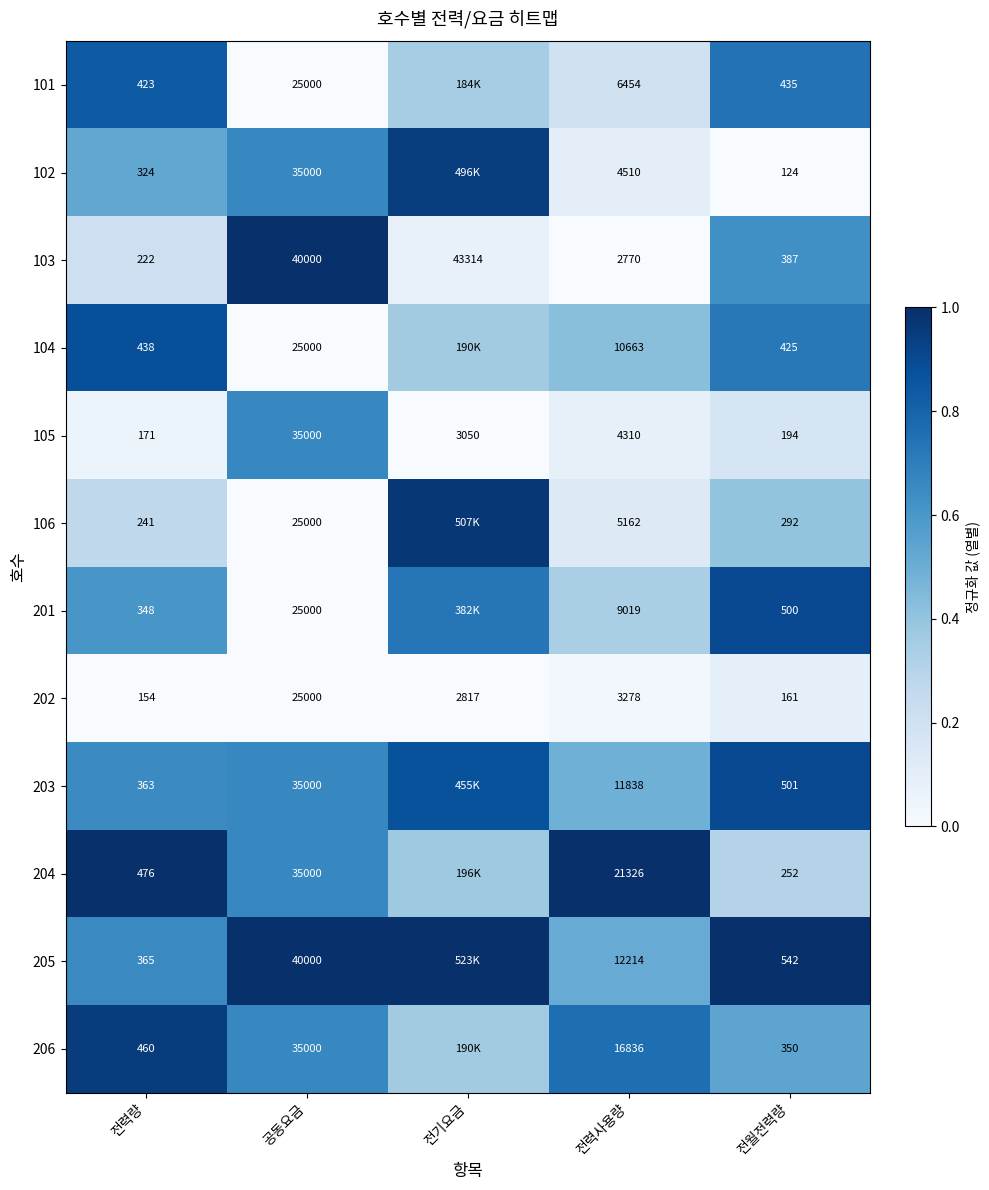

At which label does 103 reach its minimum?

전력량